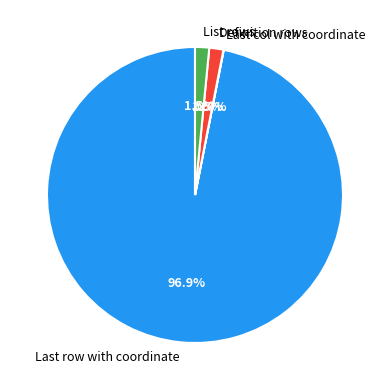

True or false: Definition rows accounts for 8% of the total.

False